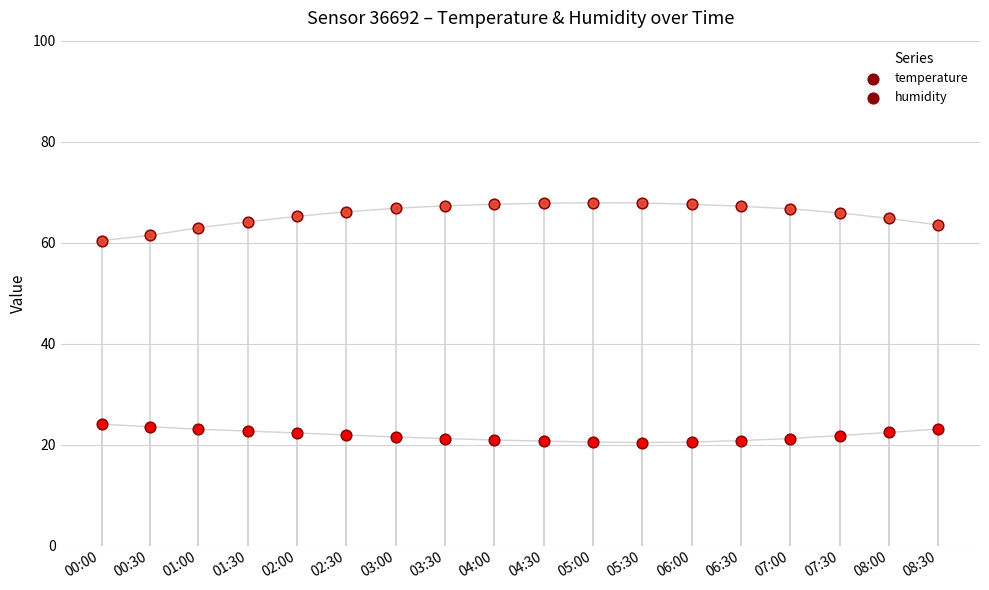

Which series reaches the maximum Y coordinate?

humidity